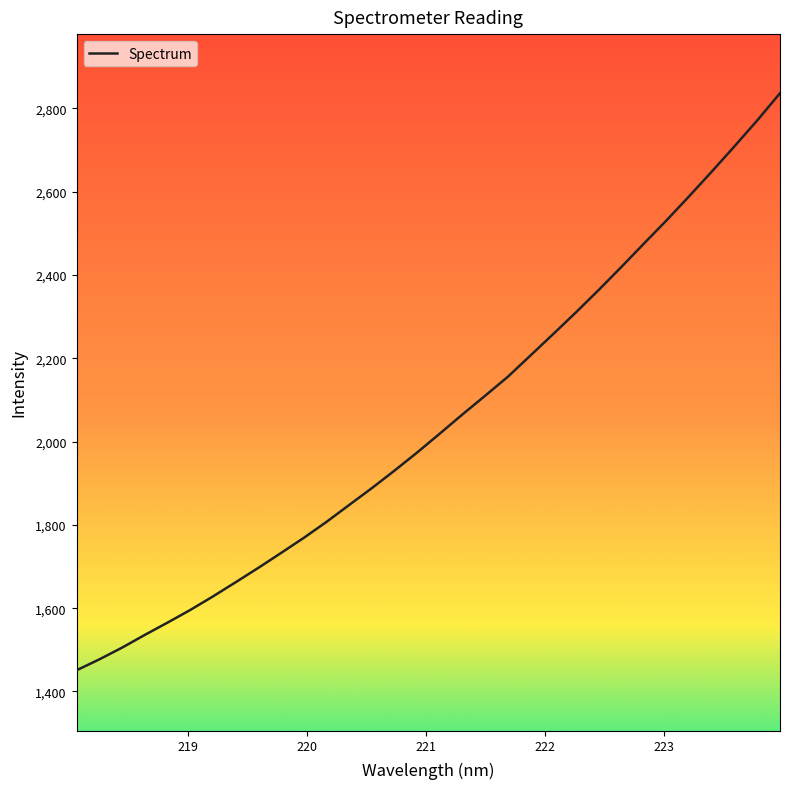

Does the chart display data point markers on the line(s)?

No